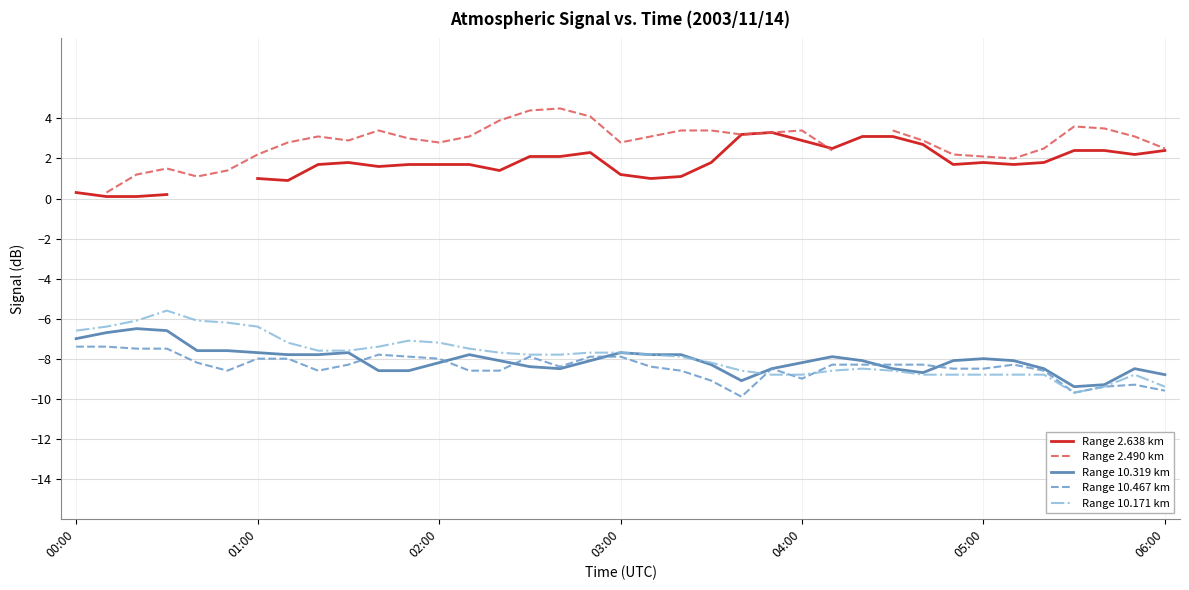

Which has a higher value, 9 or 27?

27